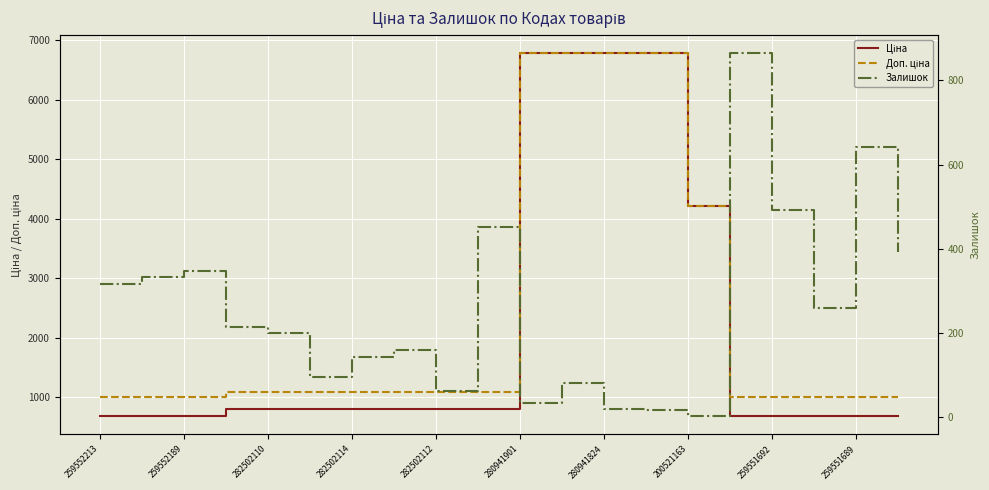

True or false: Доп. ціна has a value of 1721.9 at 19.

False